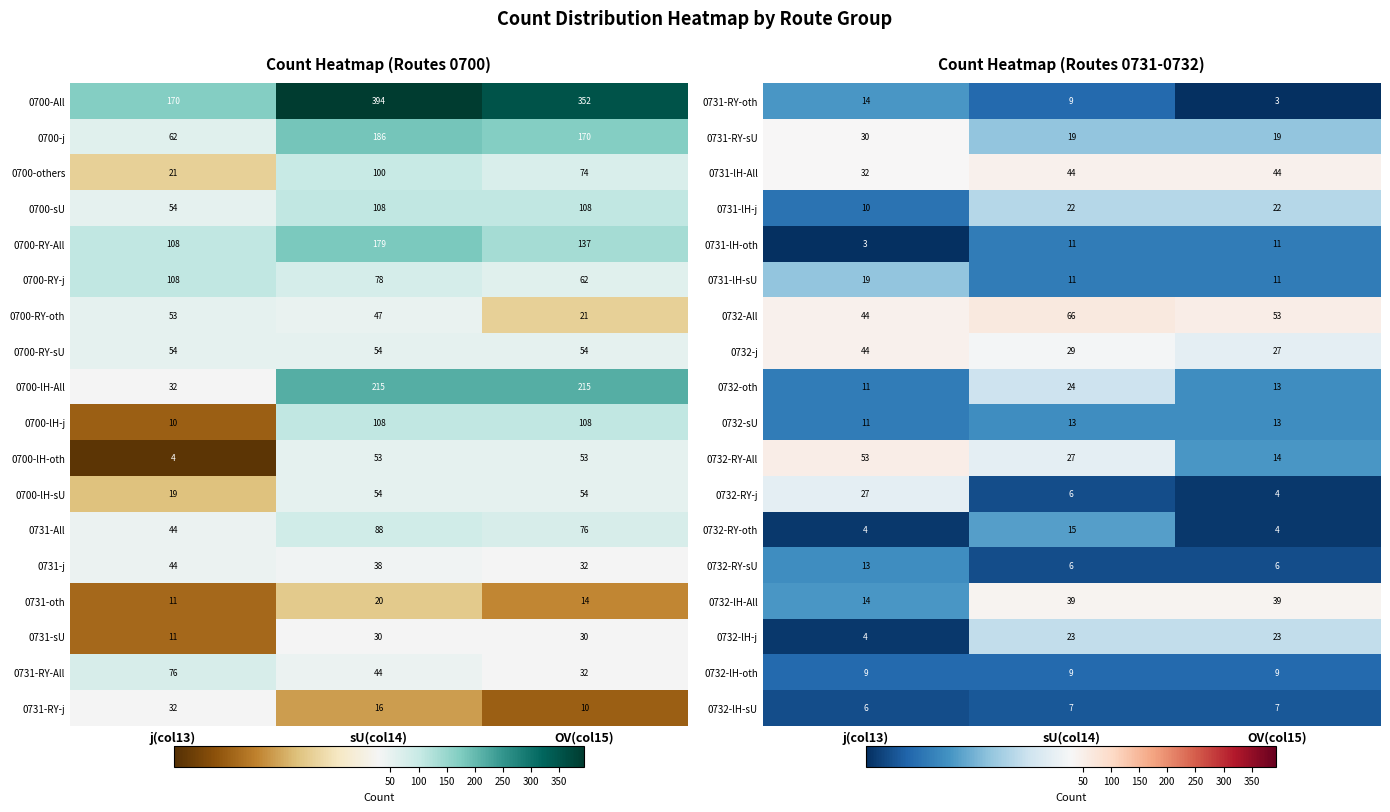

What is the total value across all series at sU(col14)?

380